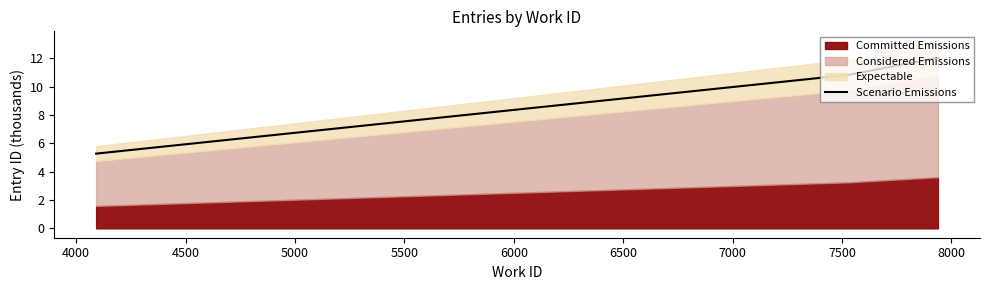

What is the lowest value of the Scenario Emissions series?

5.3